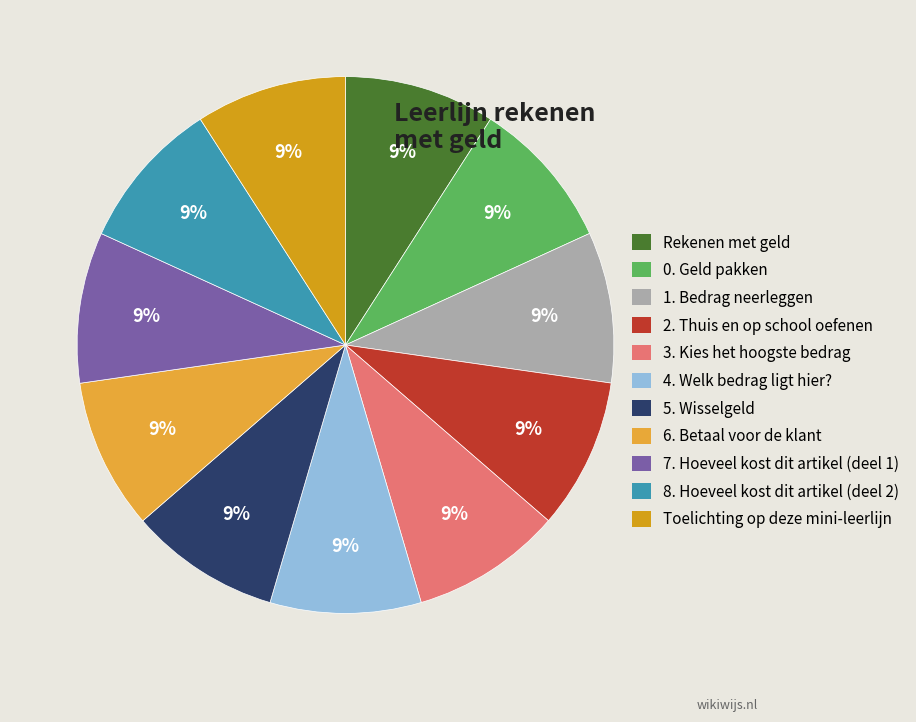

What percentage is the 5. Wisselgeld slice, to the nearest percent?

9%